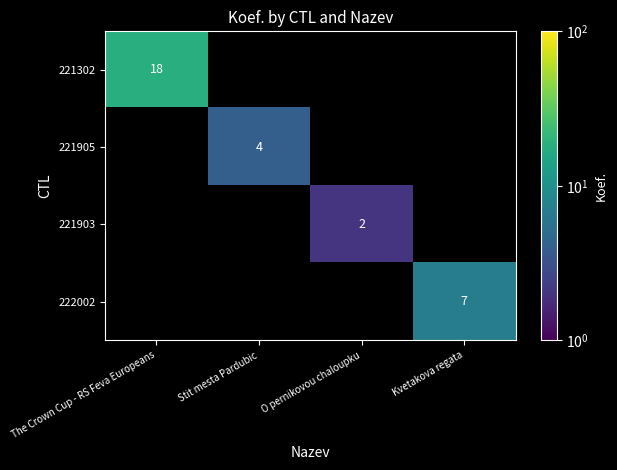

At how many categories does at least one series exceed 10?

1